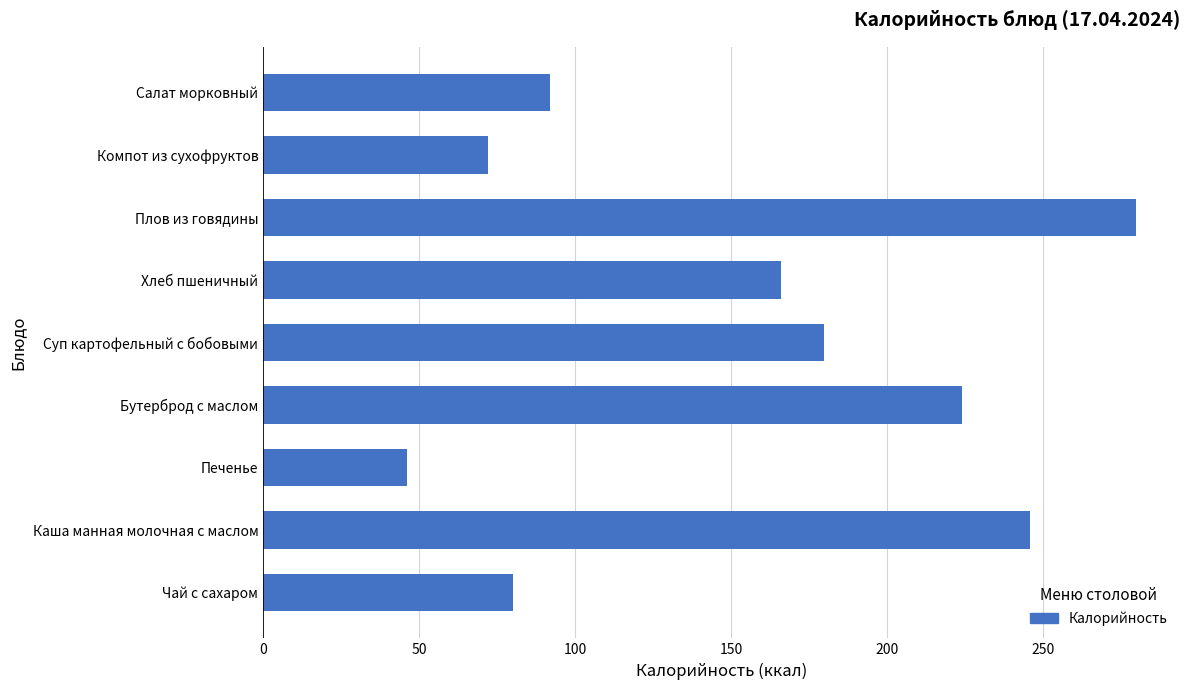

At which category does the chart reach its peak across all series?

Плов из говядины